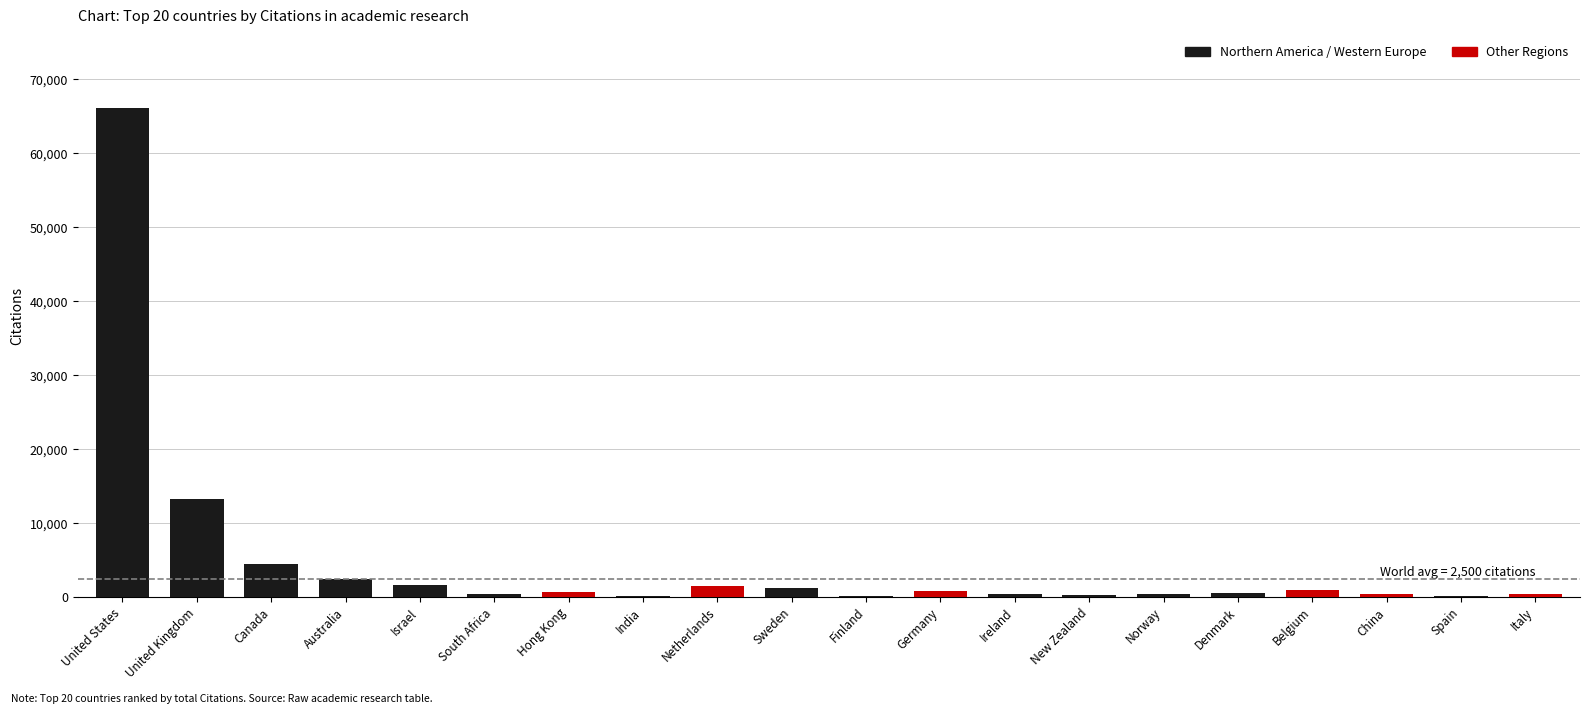

Does the chart contain any negative values?

No